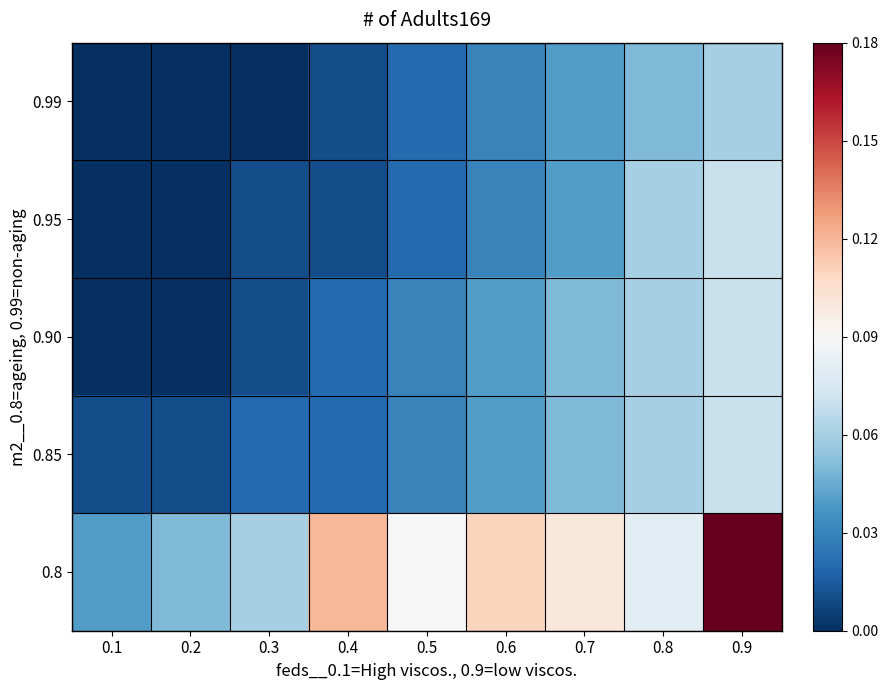

At which category is the sum across all series the highest?

0.9